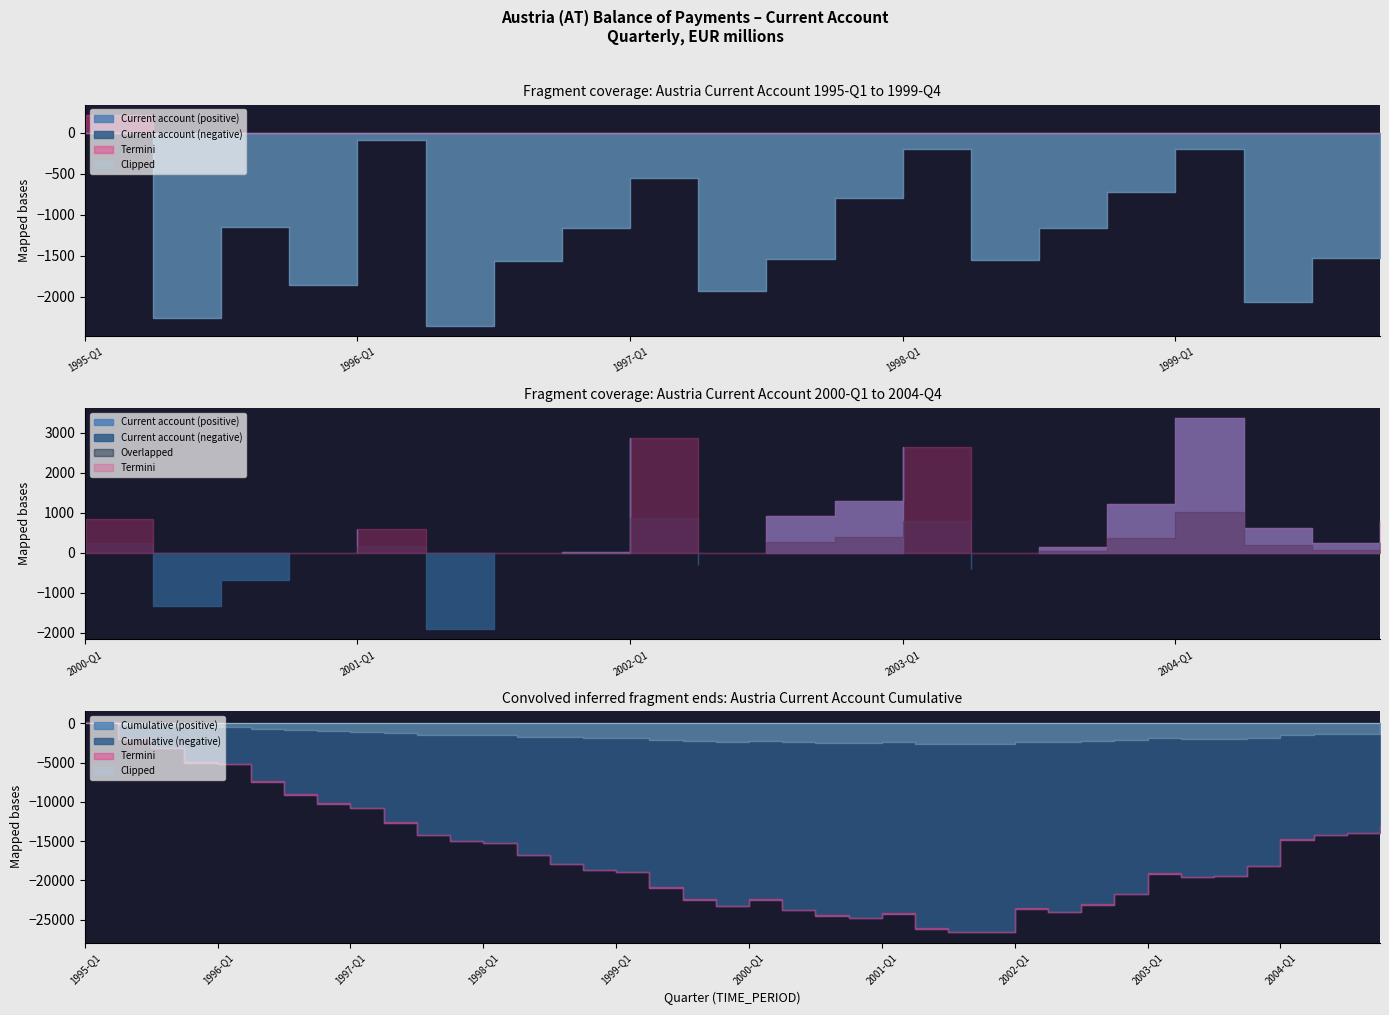

At which category does Negative values reach its first local valley?

1995-Q2